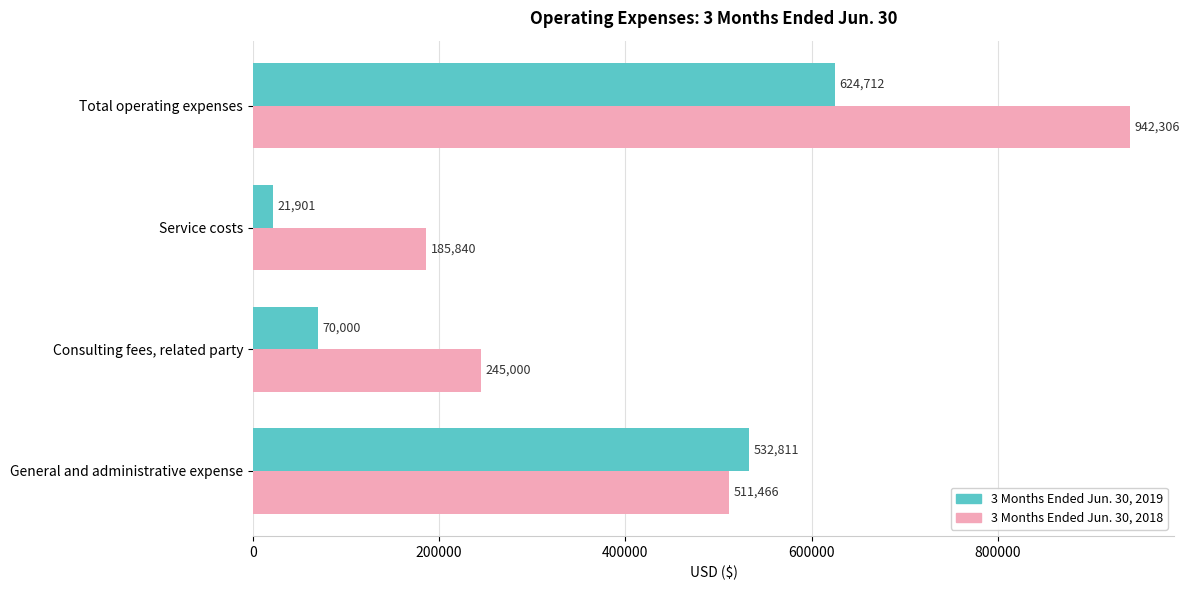

What is the difference between the highest and lowest values at General and administrative expense?

21345